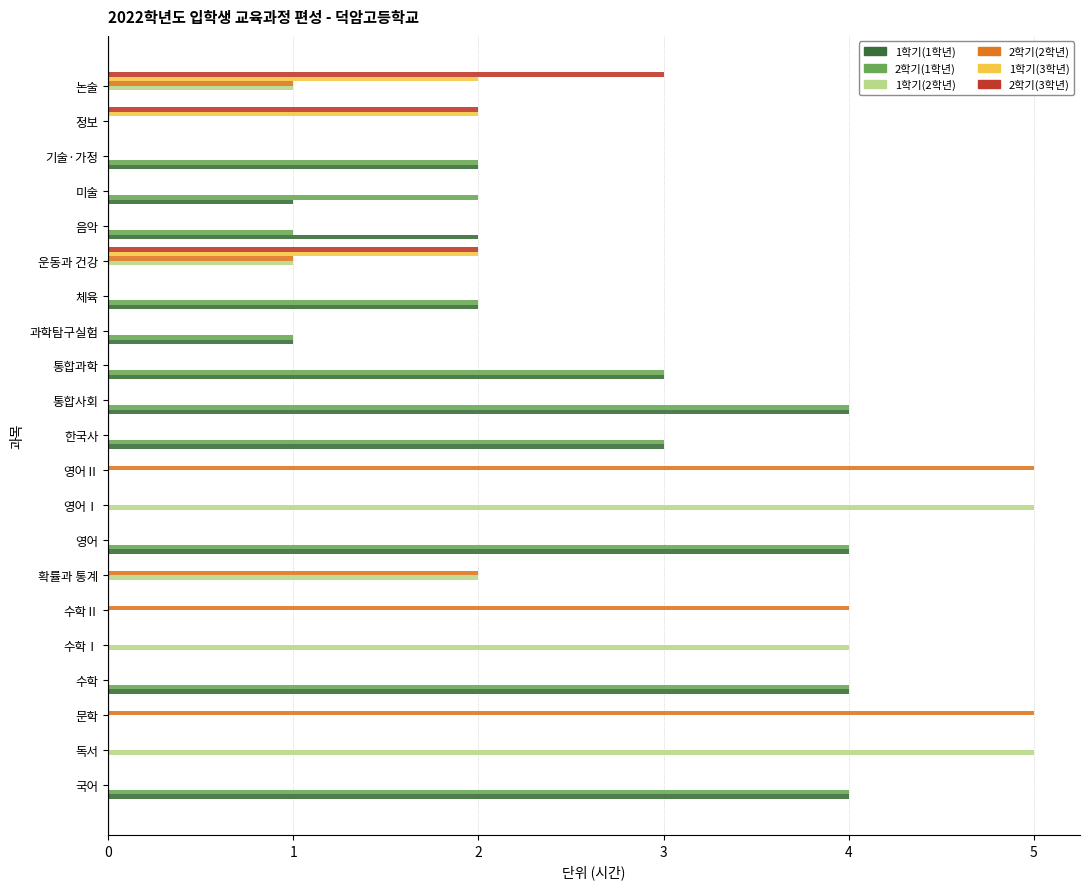

Count the 2학기(3학년) values in the range 0 to 1.

18